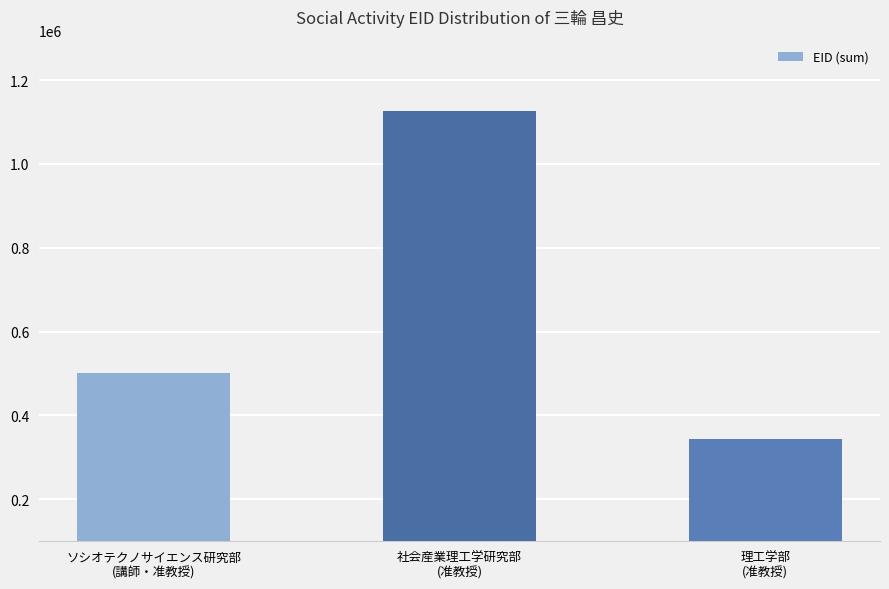

How many categories are shown in the chart?

3